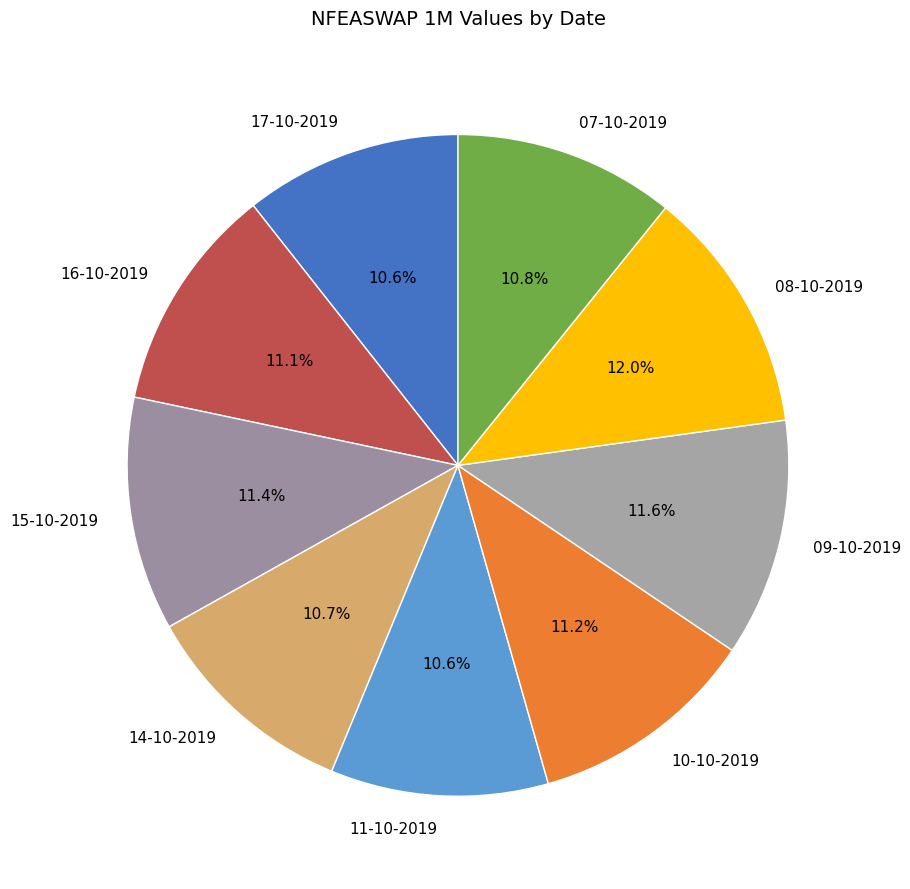

Does 10-10-2019 represent more than half of the total?

No